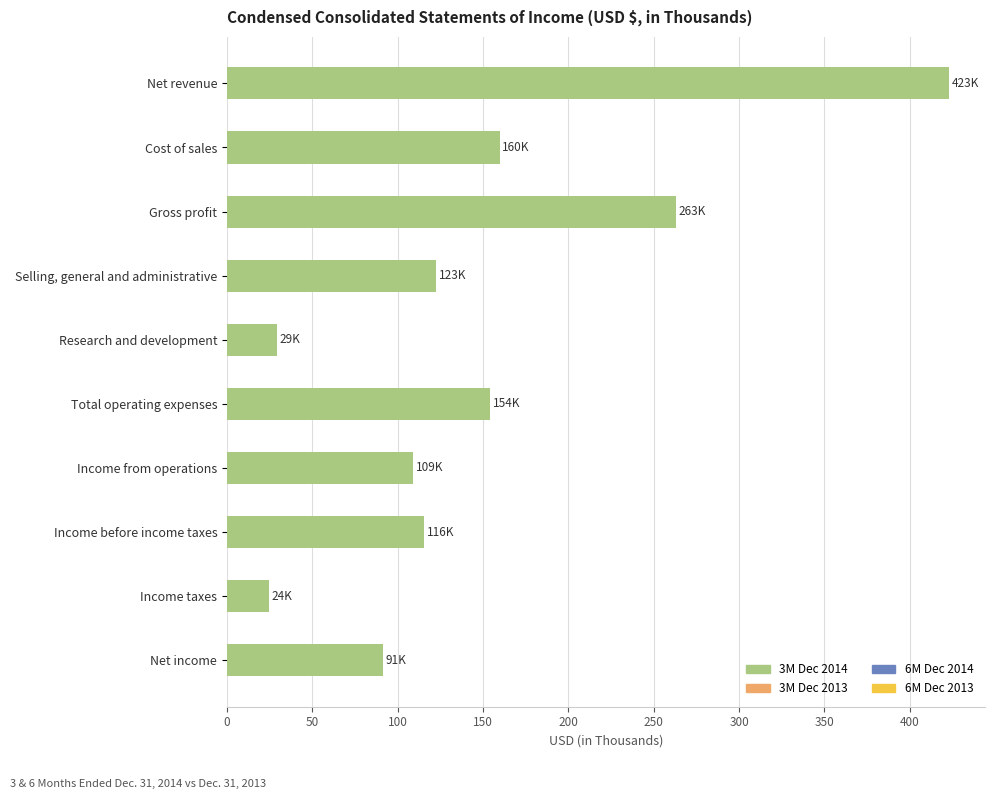

Which category has the lowest value across all series?

Income taxes